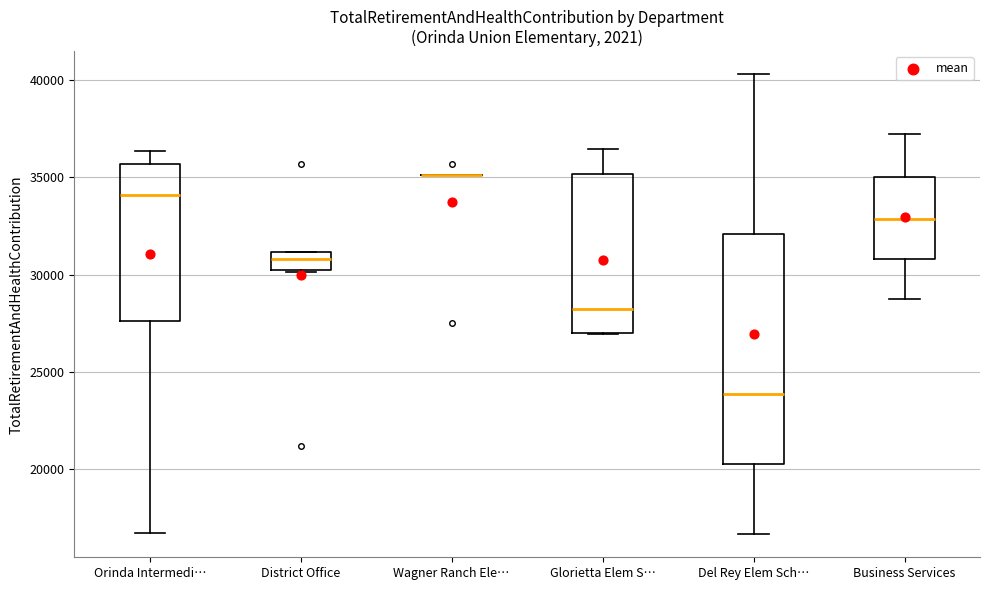

Comparing the boxes themselves (not the whiskers), which one is the tallest?

Del Rey Elem Sch…